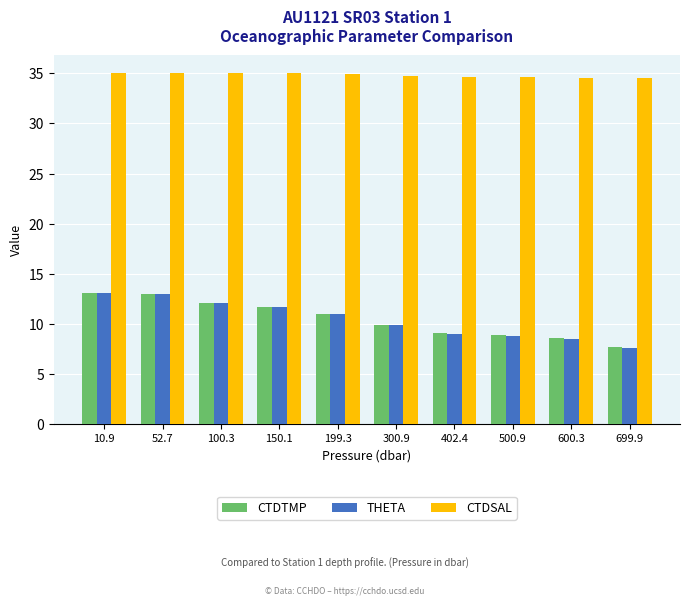

What is the total value across all series at 10.9?

61.1